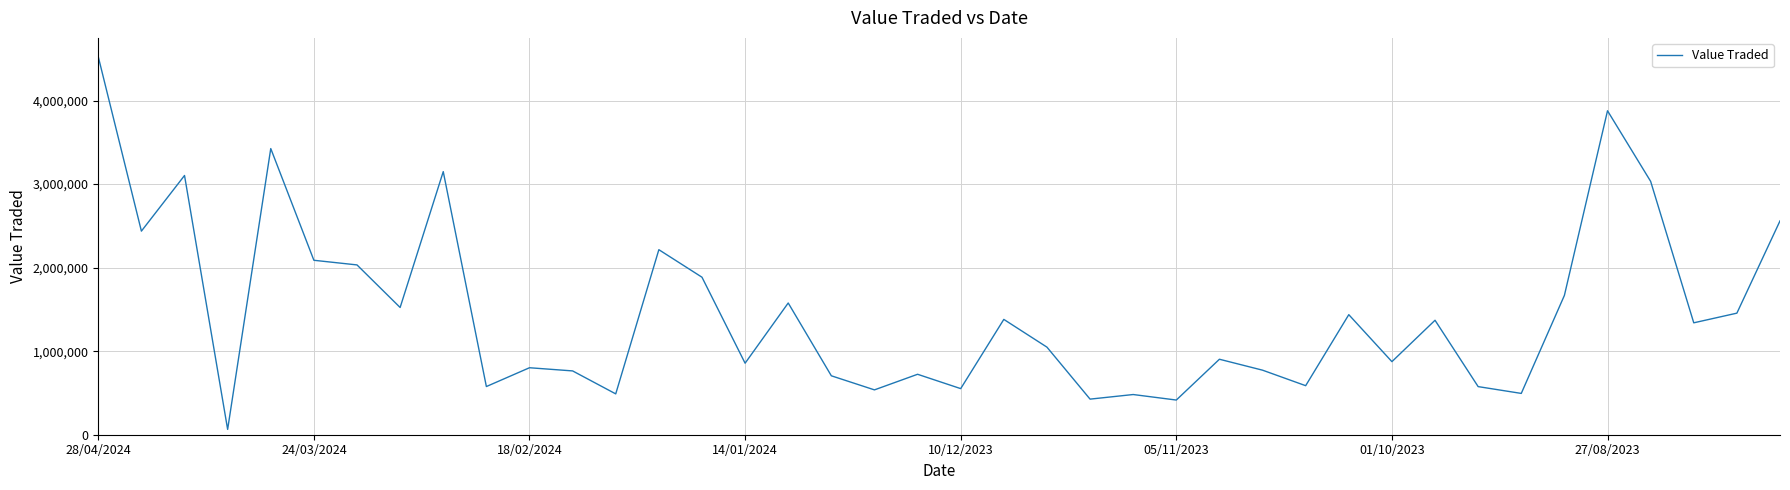

What is the difference between the maximum and minimum values?

4460519